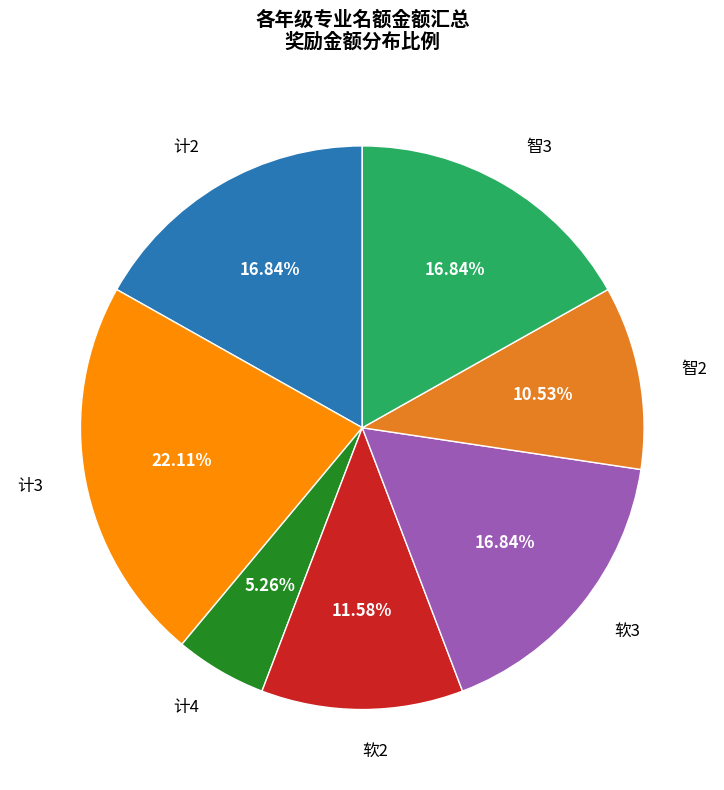

Which slice is the largest?

计3